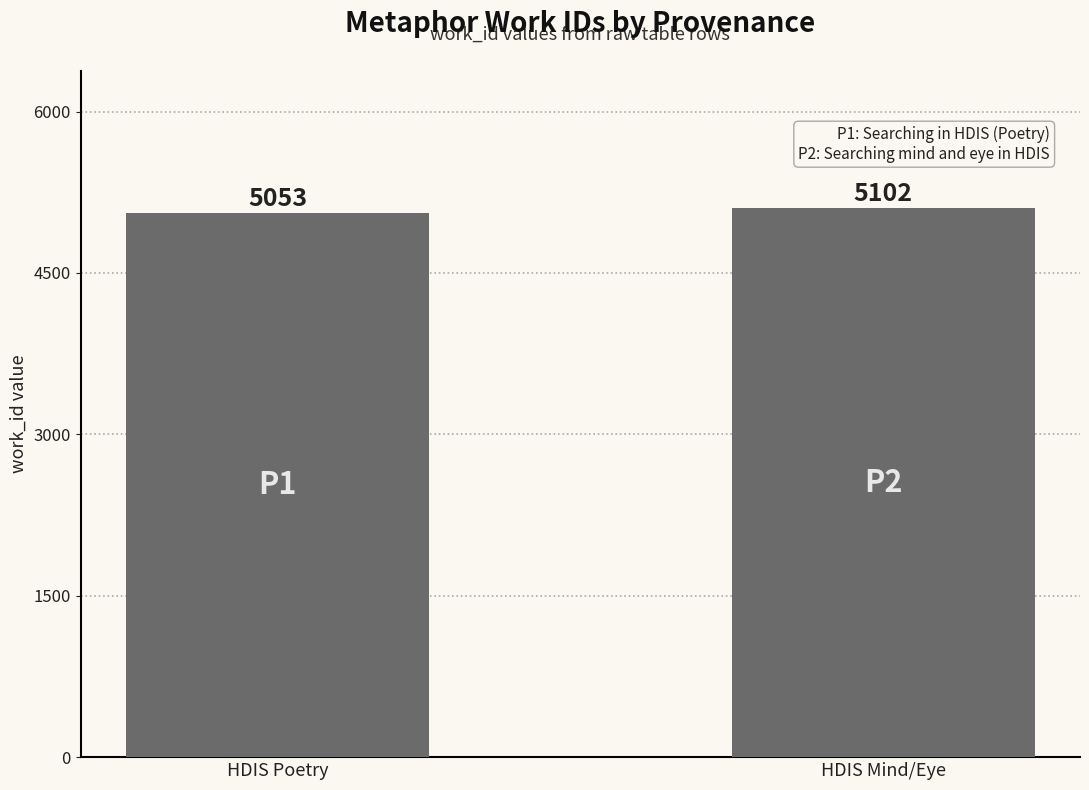

How many bars are there in total?

2